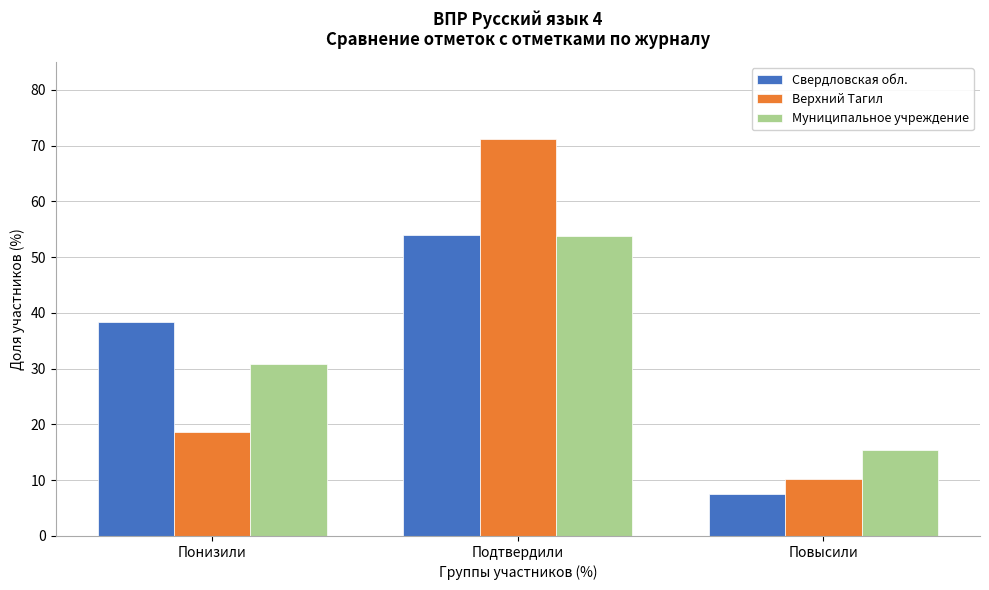

Reading left to right, extract all data points from this chart.

Свердловская обл.: 38.4	54.0	7.5
Верхний Тагил: 18.6	71.2	10.2
Муниципальное учреждение: 30.8	53.9	15.4